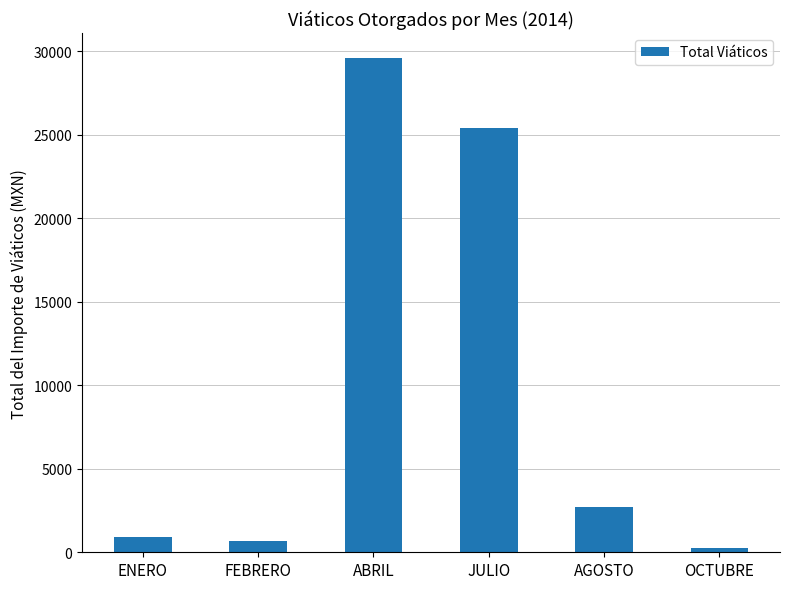

Where is the data nearest to the value 14924?

JULIO